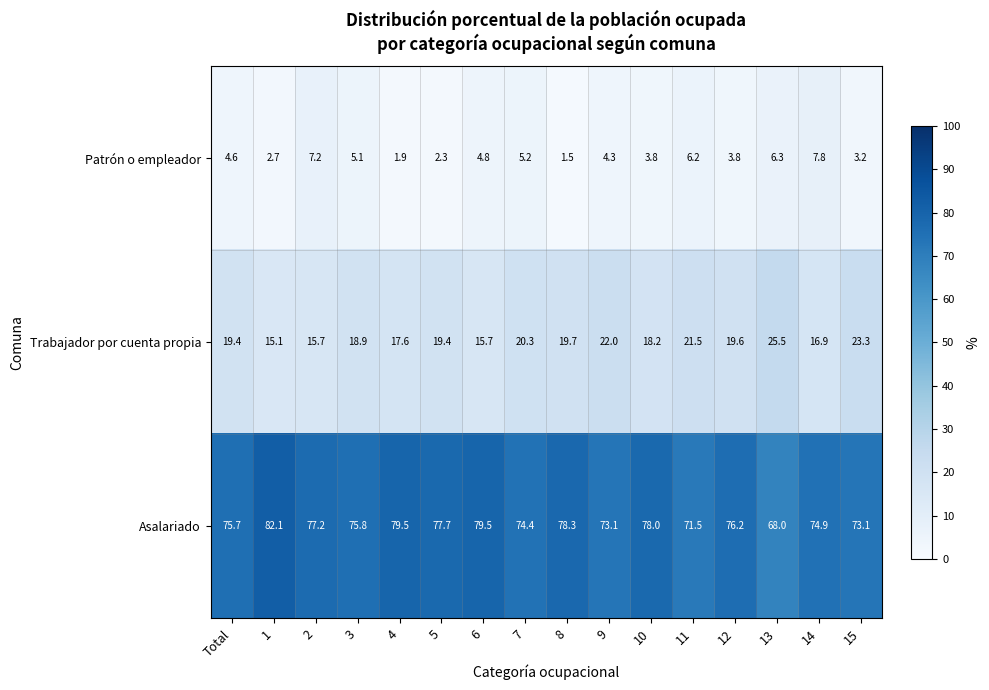

At which category does the chart reach its minimum across all series?

8